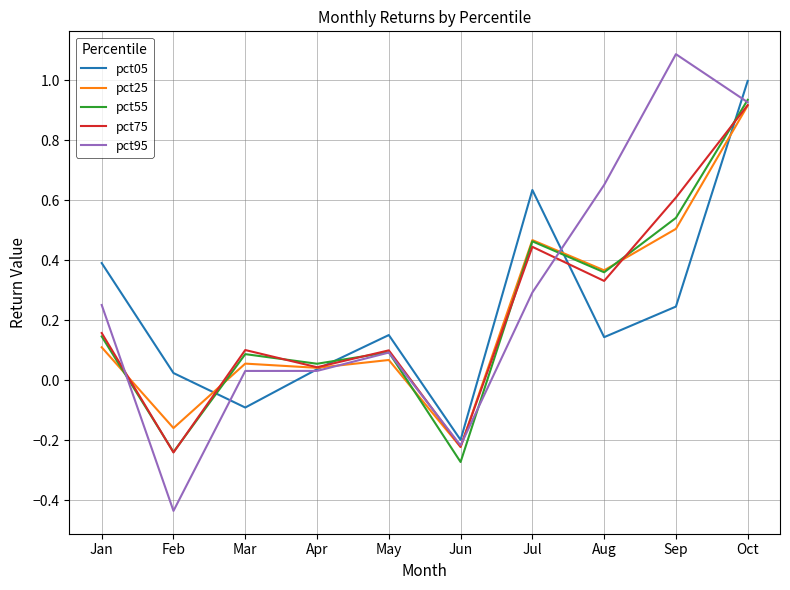

After their last crossing, which series has the higher values: pct05 or pct25?

pct05